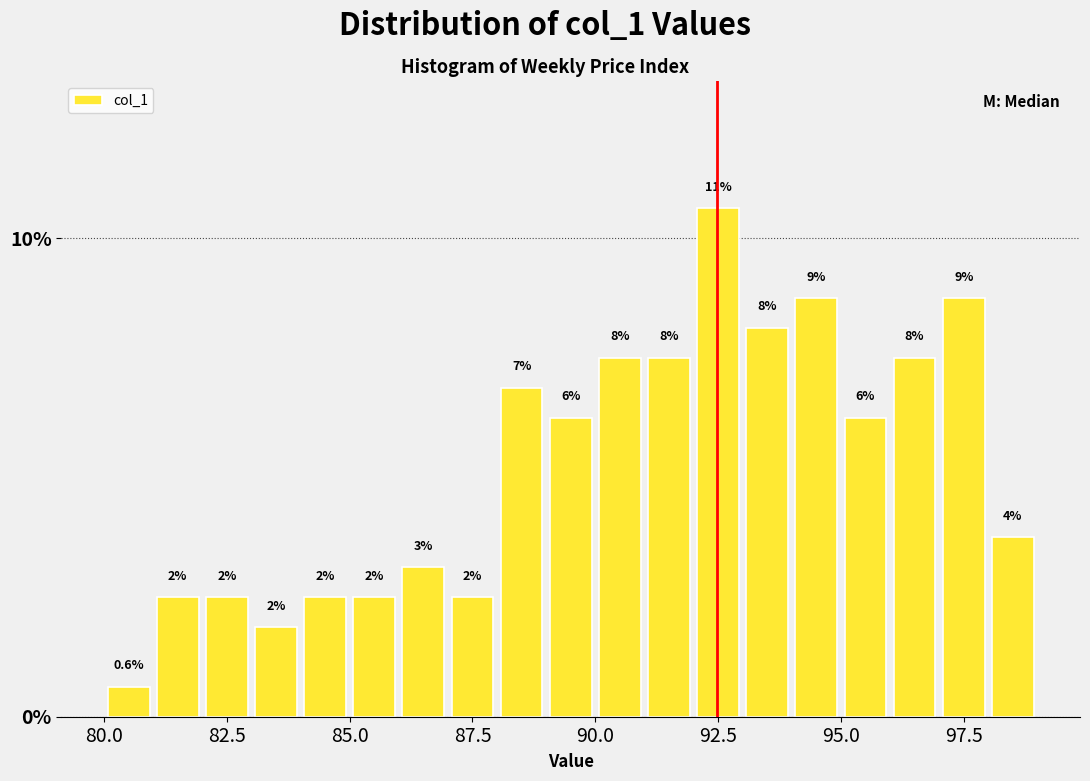

Read against the x-axis, roughly where is the centre of the tallest bar?

92.5